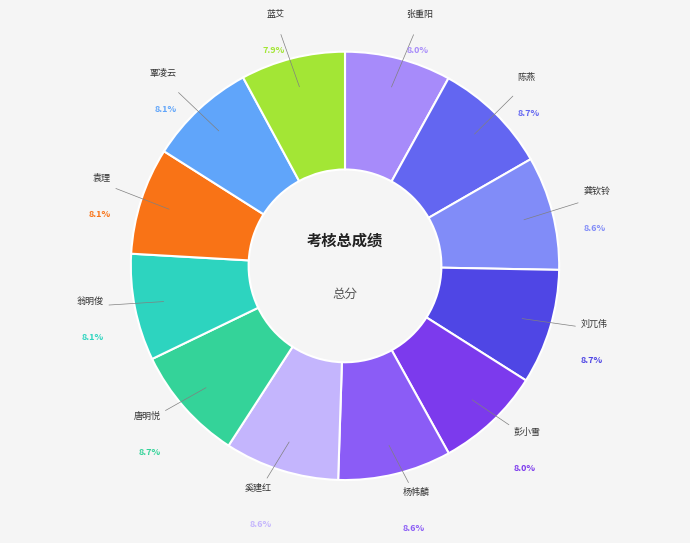

How many slices are in this pie chart?

12